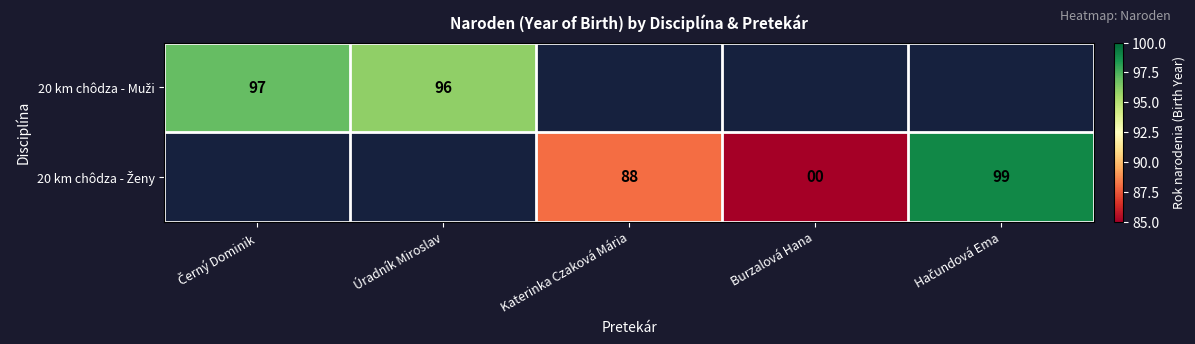

Which label corresponds to the largest value in the chart?

Hačundová Ema